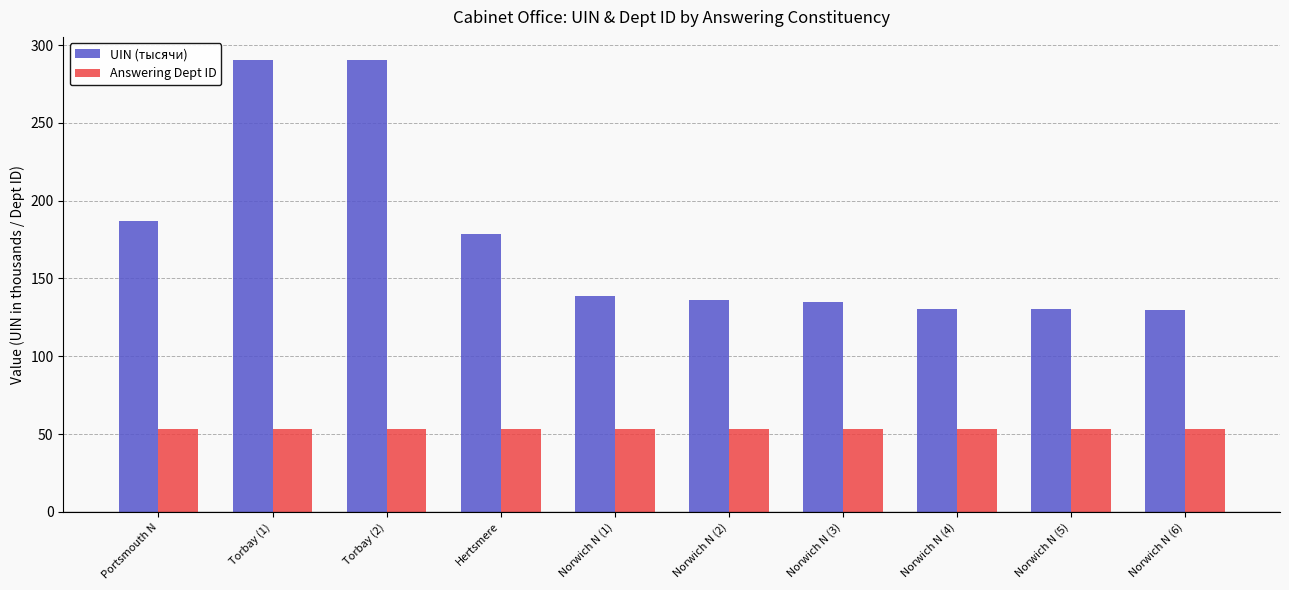

What is the value of the Answering Dept ID bar at the 9th from the left?

53.0